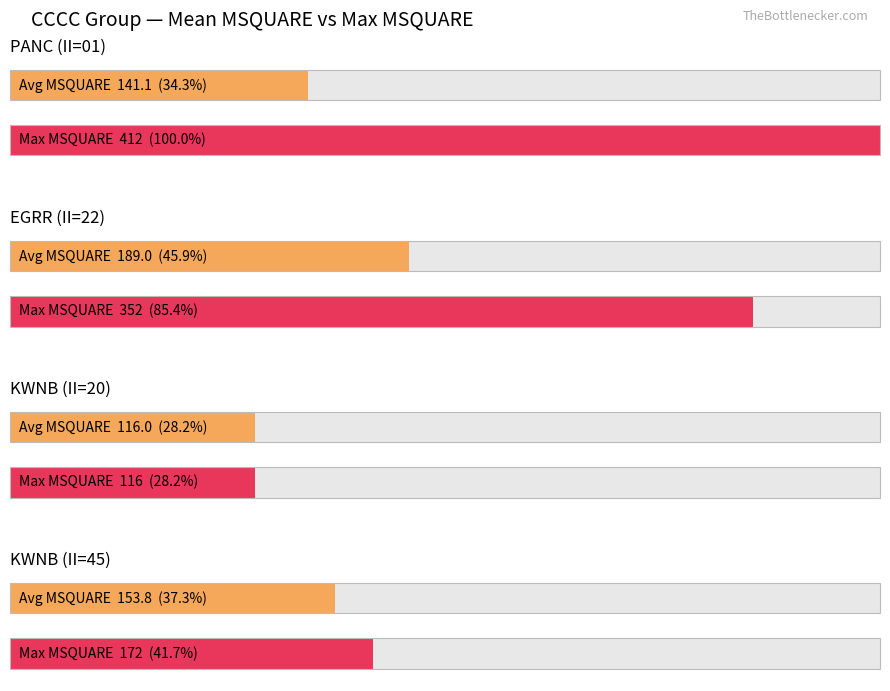

Rank the series by their average value, from lowest to highest.

Average utilization, Maximum utilization